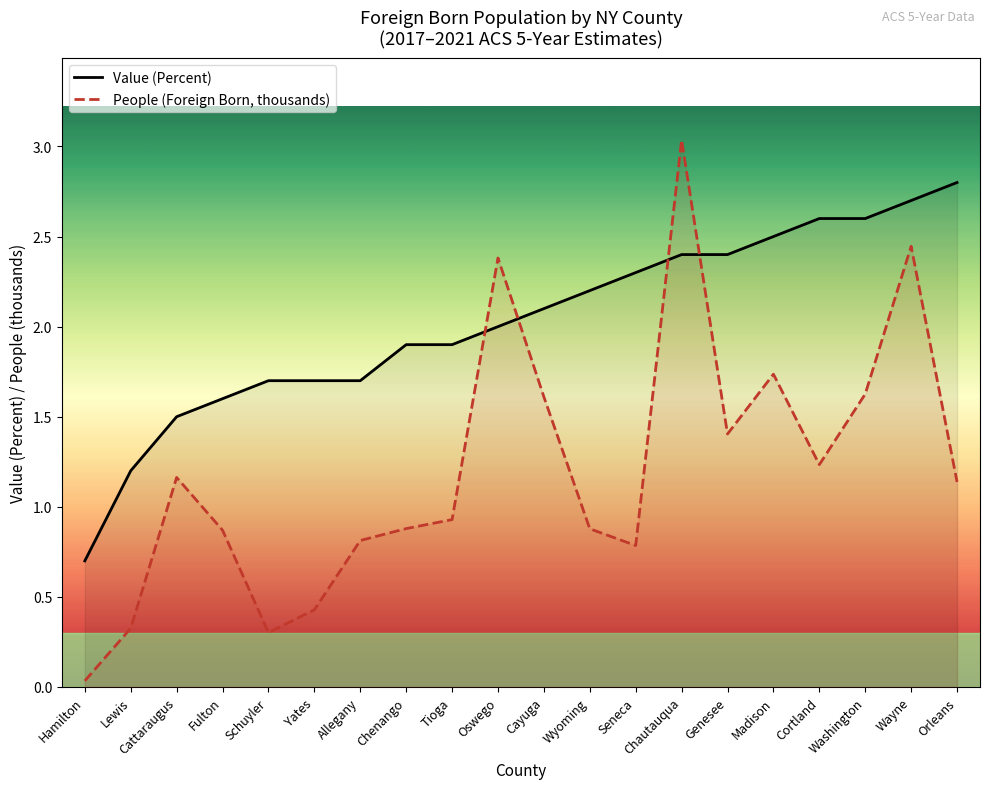

True or false: People (Foreign Born, thousands) has a value of 2.4 at Genesee.

False